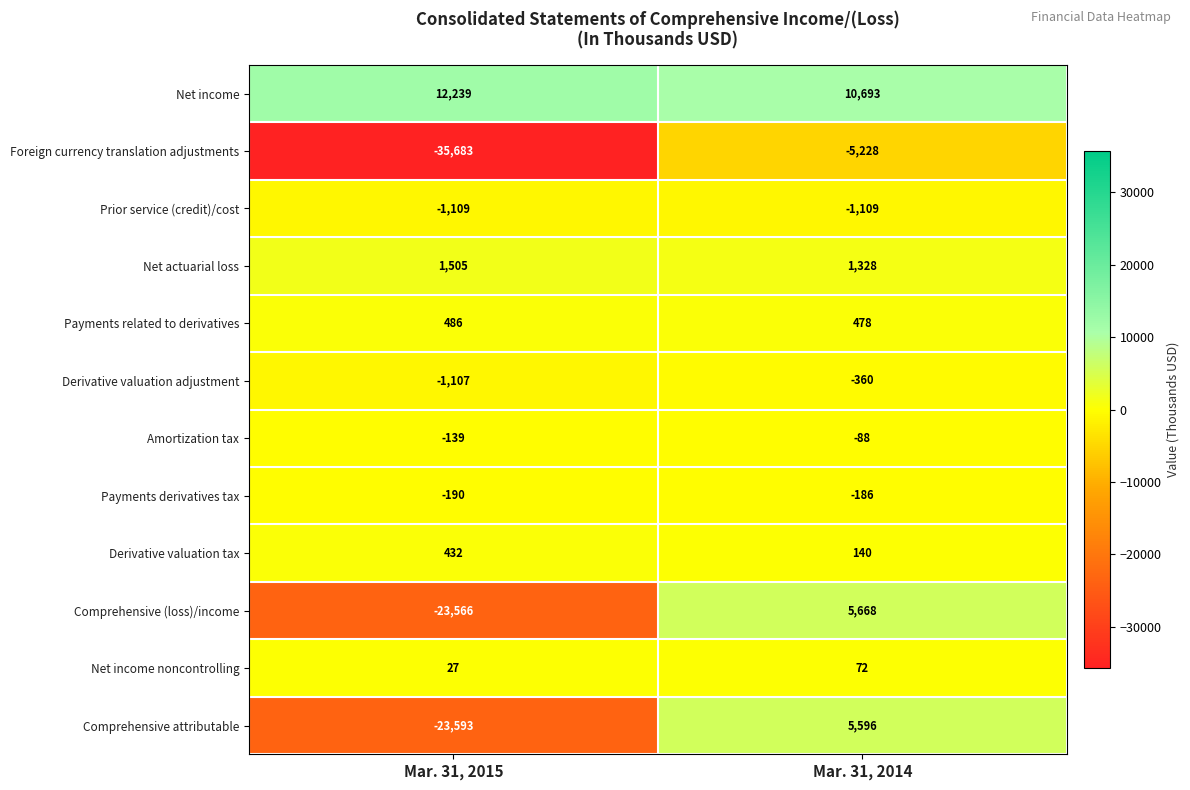

What is the difference between the highest and lowest values at Mar. 31, 2014?

15921